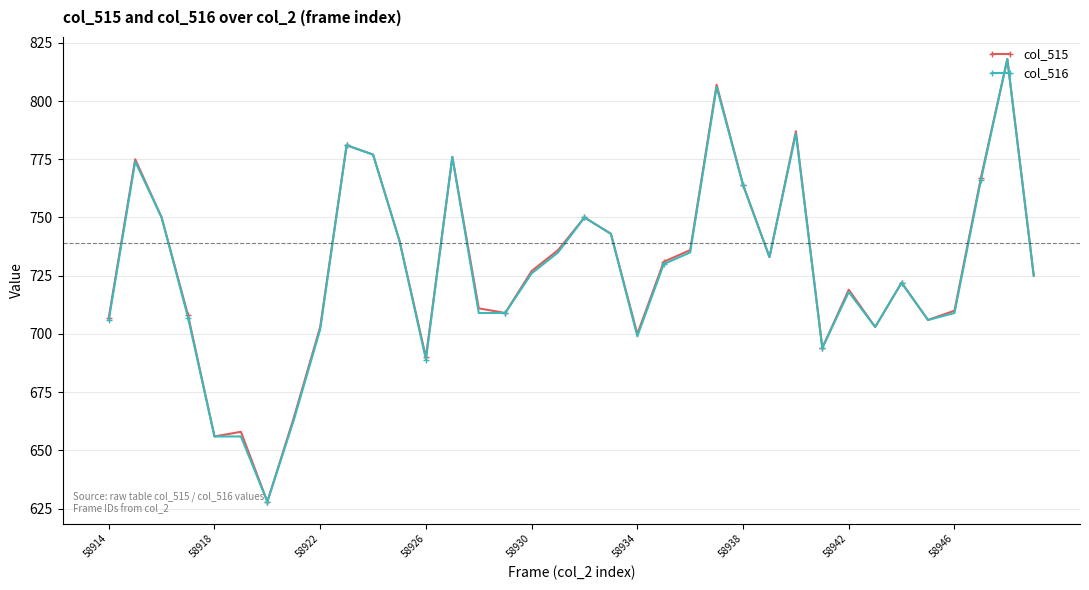

True or false: col_515 has more than 2 interior local peaks.

True